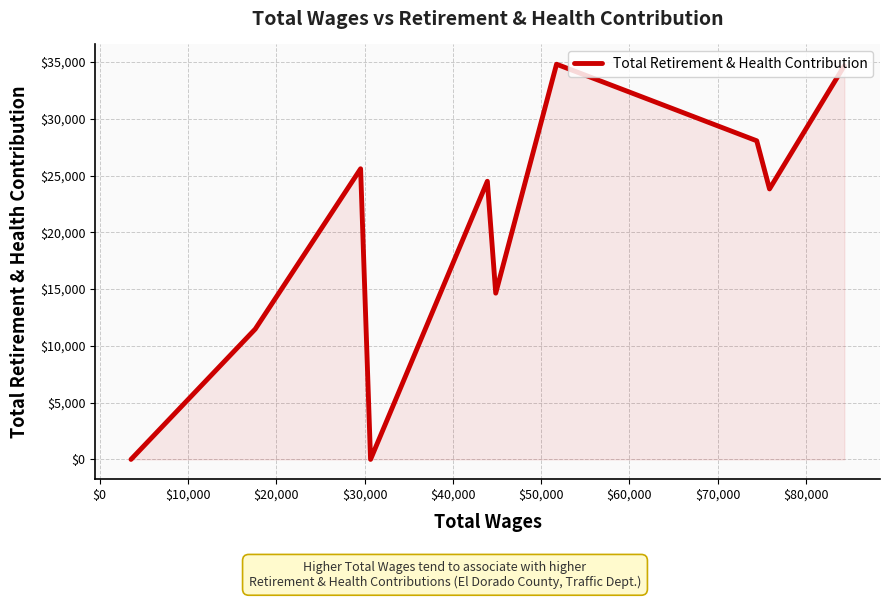

How many interior local peaks (higher than both neighbors) does the data have?

3